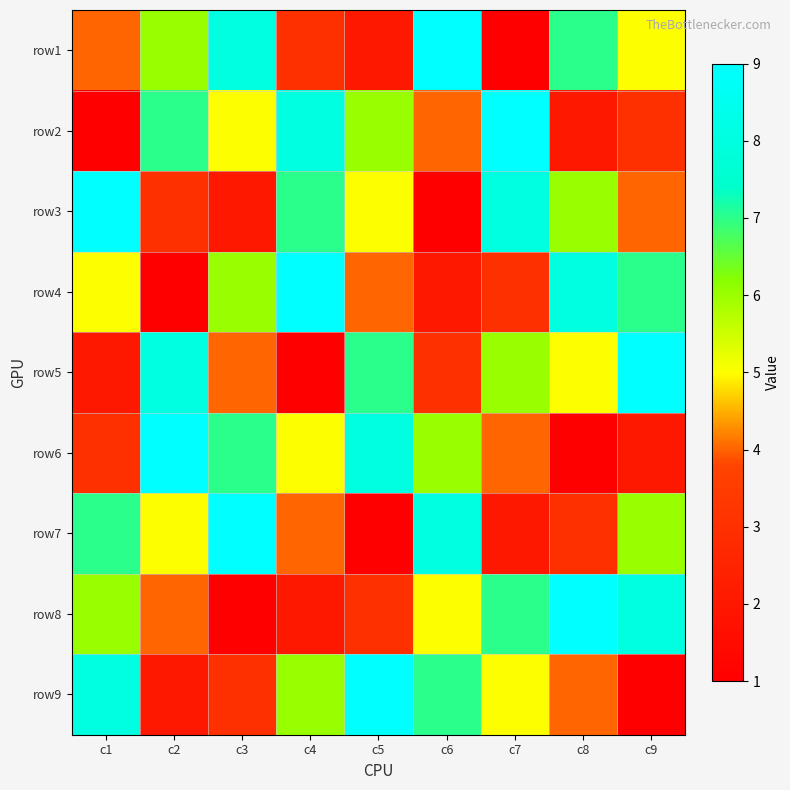

Which has a higher value, c1 or c5?

c1